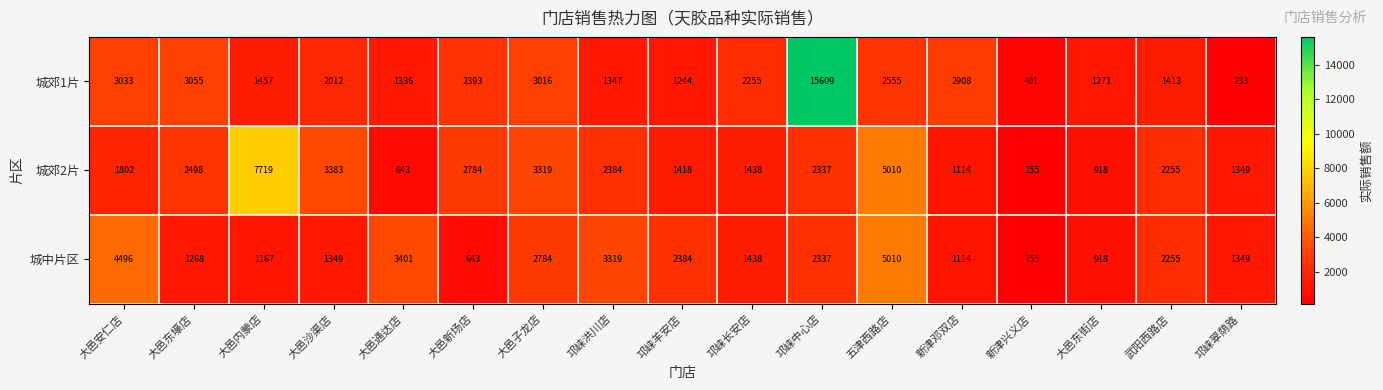

At 邛崃羊安店, list the series in order from smallest to largest.

城郊1片, 城郊2片, 城中片区